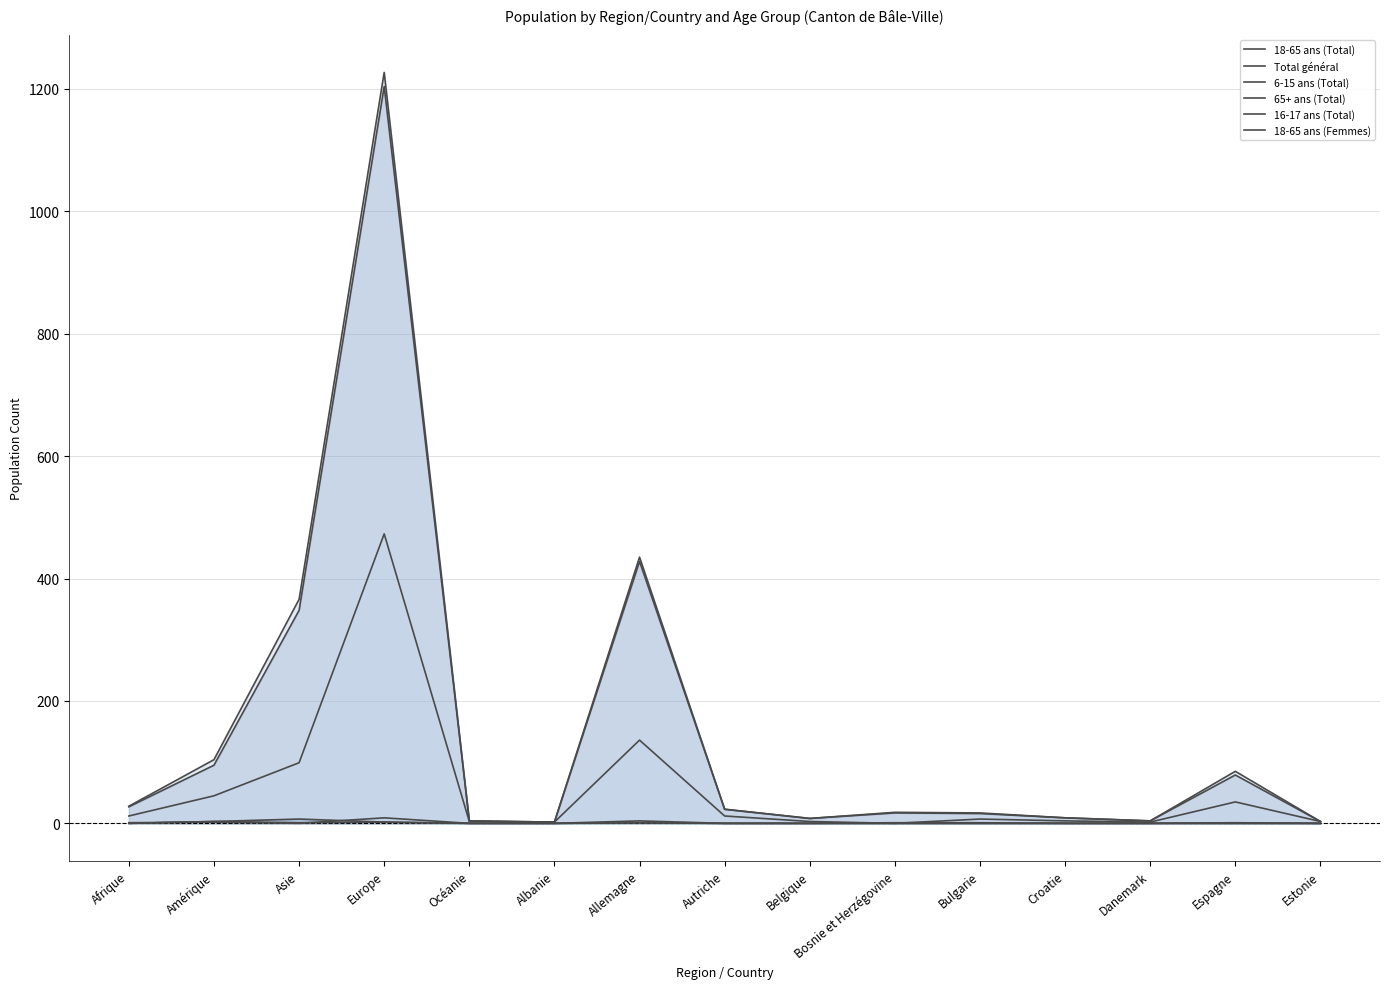

What are all the series names shown in the legend?

18-65 ans (Total), Total général, 6-15 ans (Total), 65+ ans (Total), 16-17 ans (Total), 18-65 ans (Femmes)